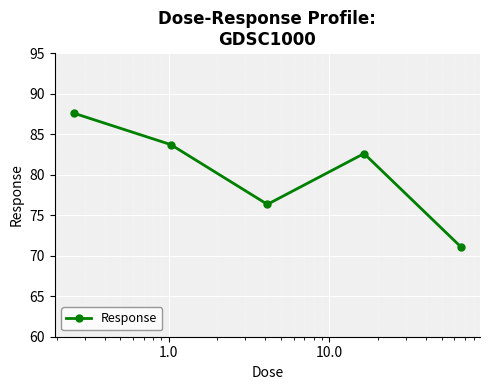

What is the value of the 3rd point from the left?

76.3